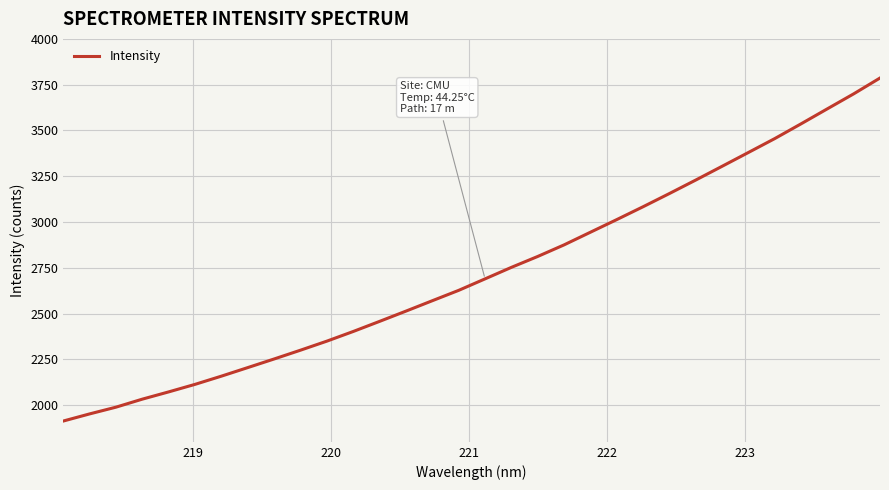

What is the difference between the maximum and minimum values?

1873.0